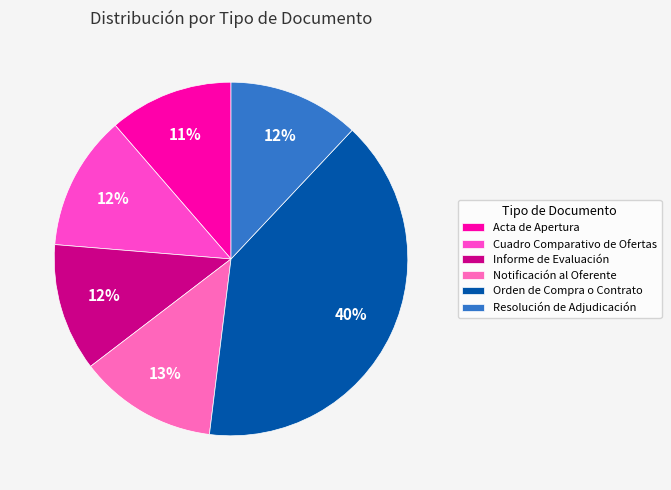

The Notificación al Oferente slice represents 21% of the pie. True or false?

False